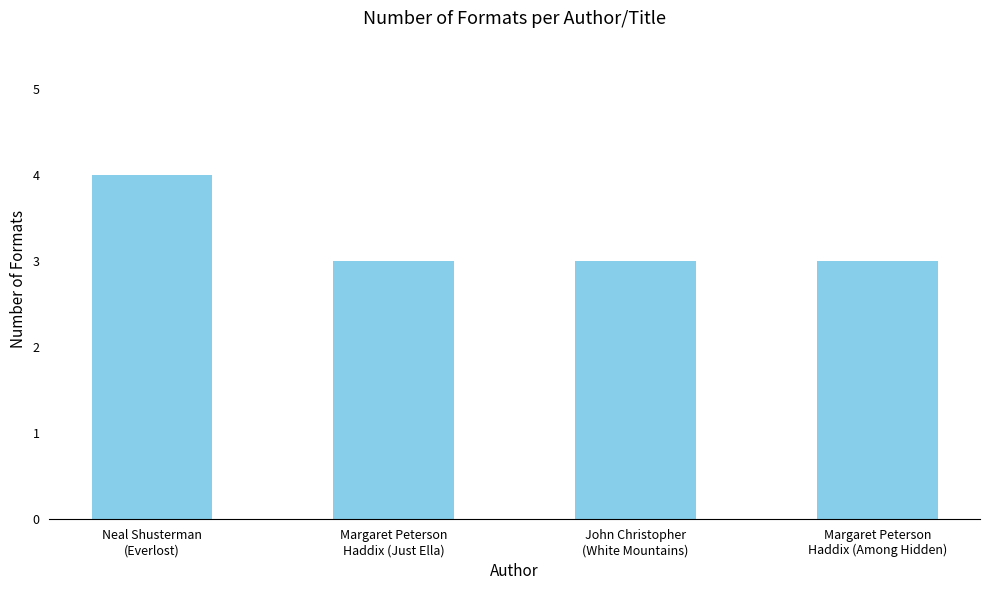

What is the maximum value shown in the chart?

4